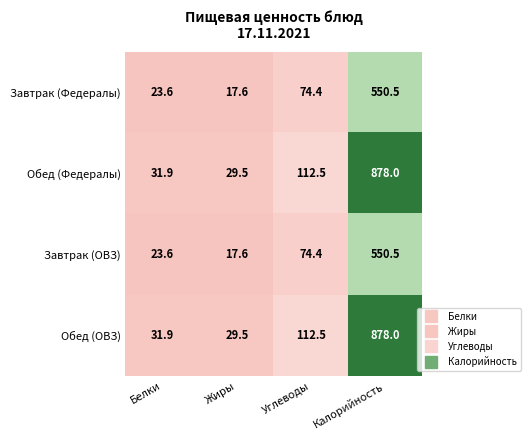

What is the greatest value displayed?

878.0